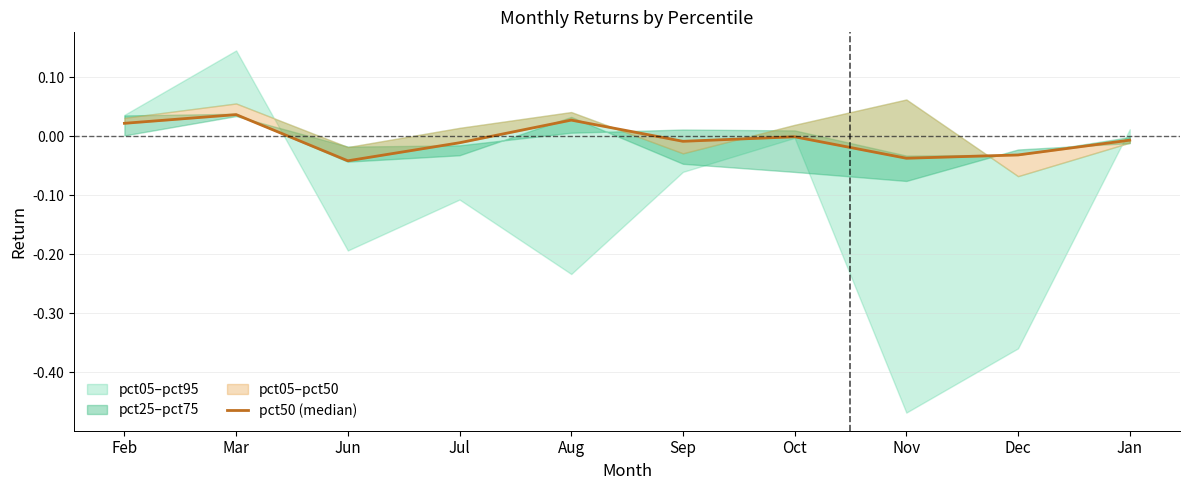

The chart shows a value of -0.0 at Nov. True or false?

True